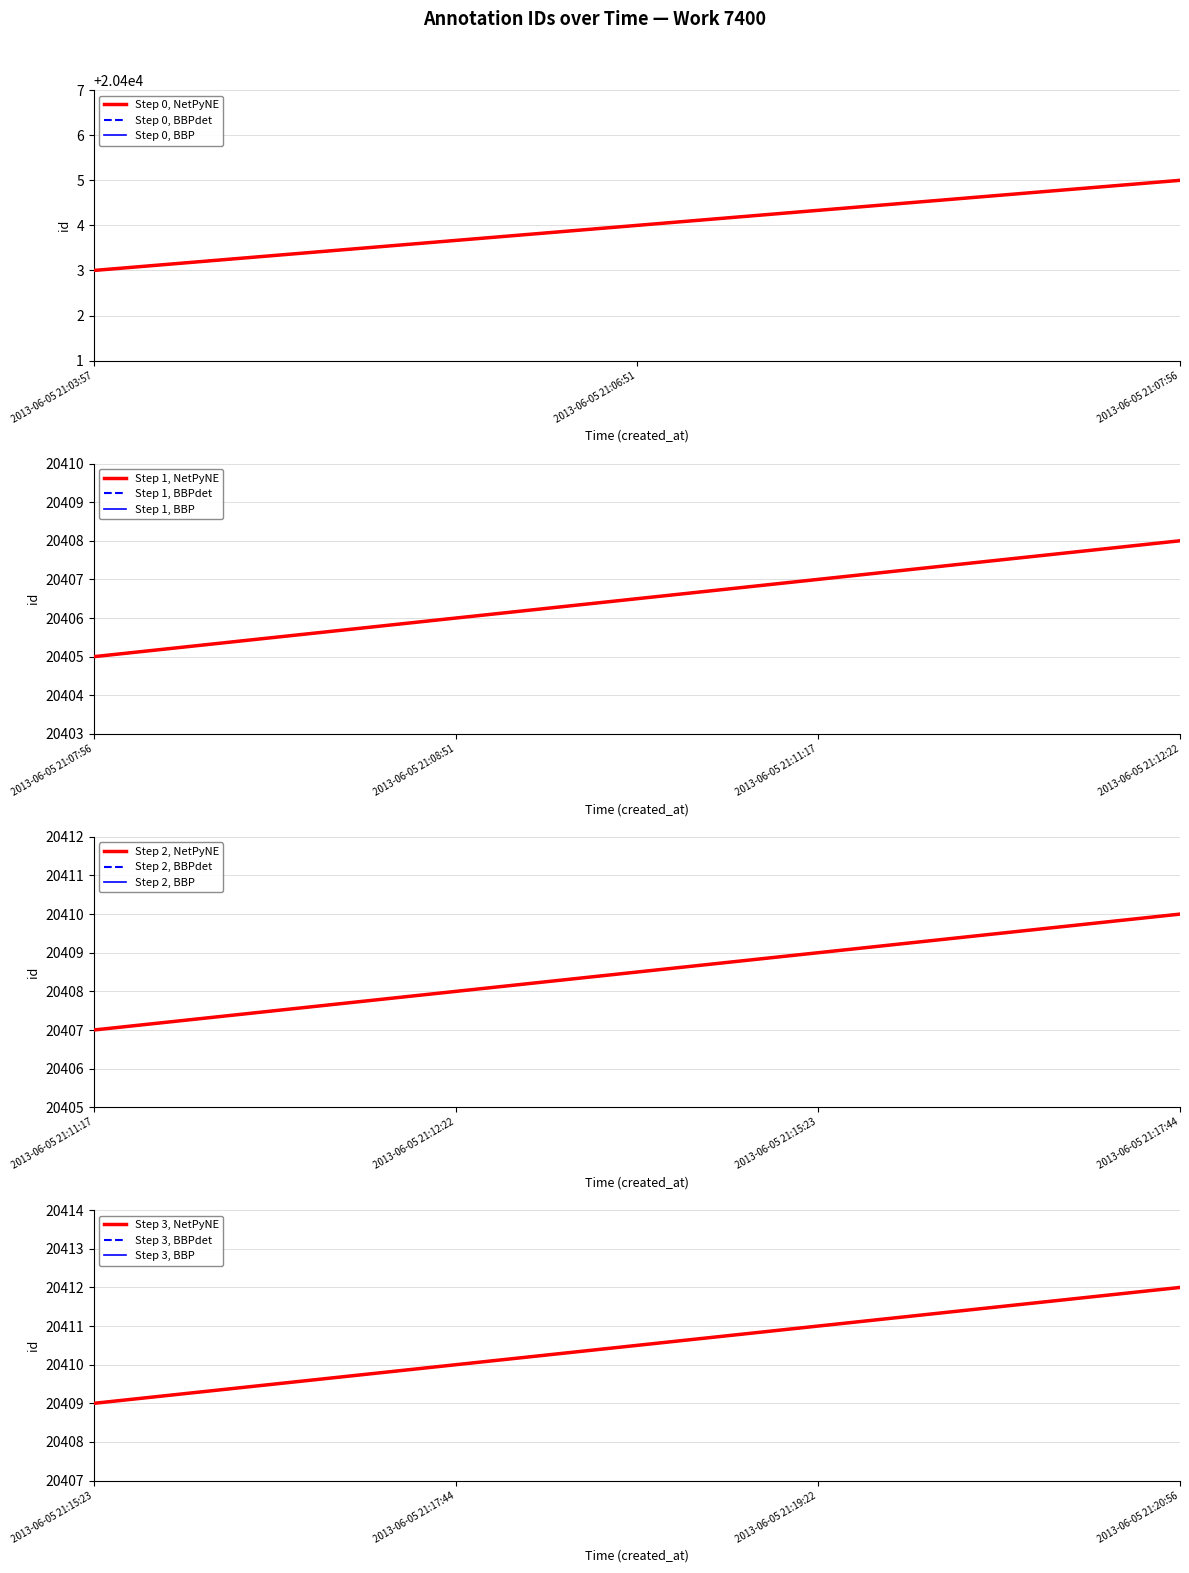

What is the greatest value displayed?

20412